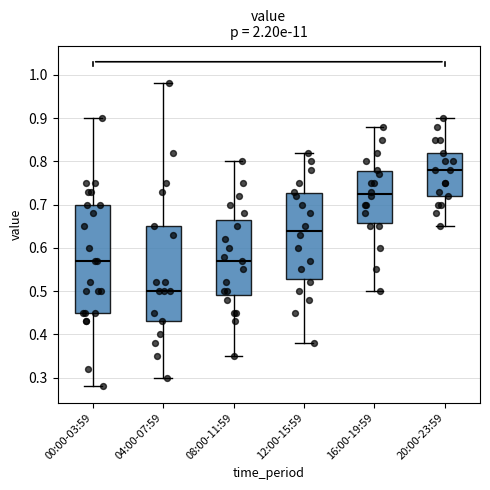

Where is the upper edge of the box for 16:00-19:59 on the y-axis? The values are not printed on the chart, so give them approximately, as read against the axis.

0.78